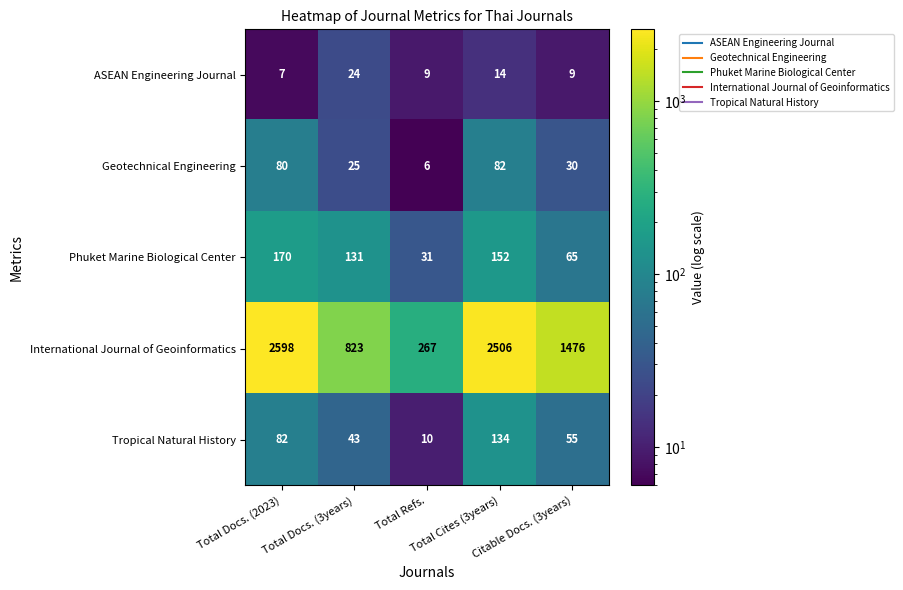

Rank the series by their maximum value, from lowest to highest.

ASEAN Engineering Journal, Geotechnical Engineering, Tropical Natural History, Phuket Marine Biological Center, International Journal of Geoinformatics